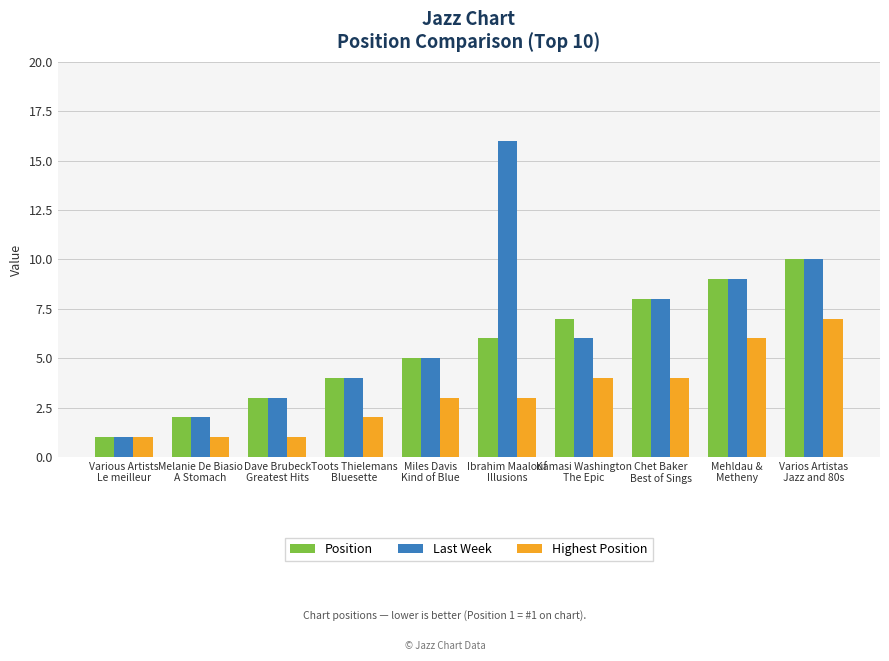

Which category has the highest value in the Last Week series?

Ibrahim Maalouf
Illusions